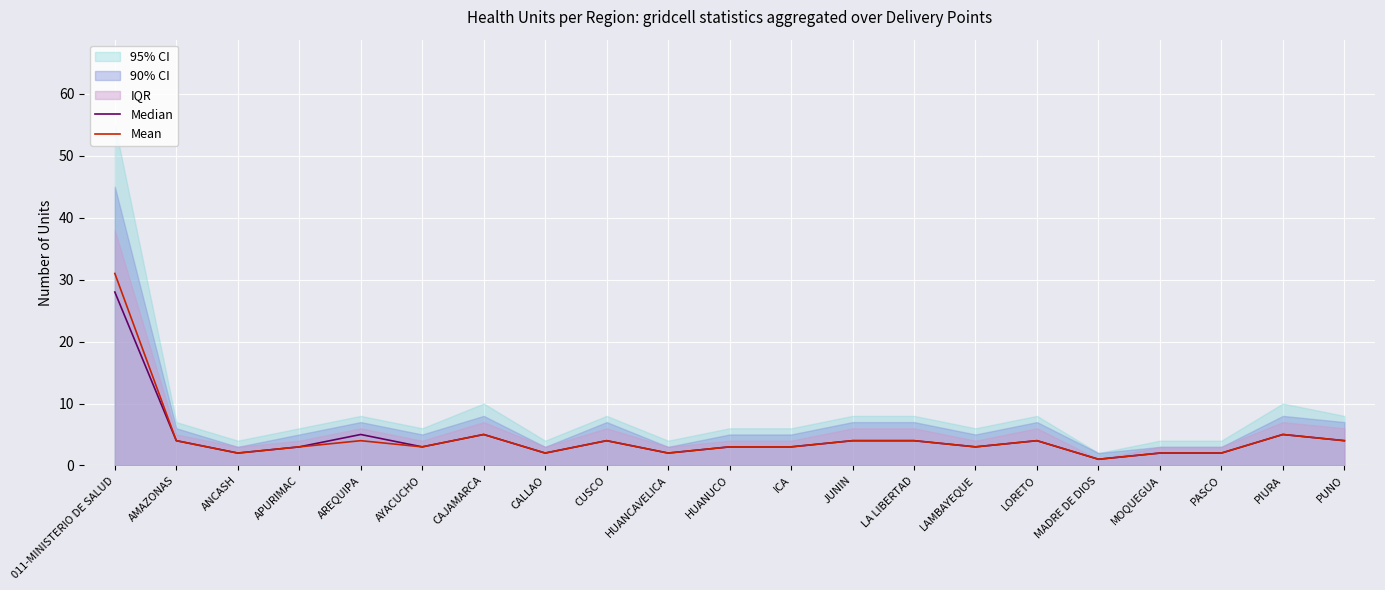

Is the value of Mean at JUNIN greater than the value of Median at LAMBAYEQUE?

Yes